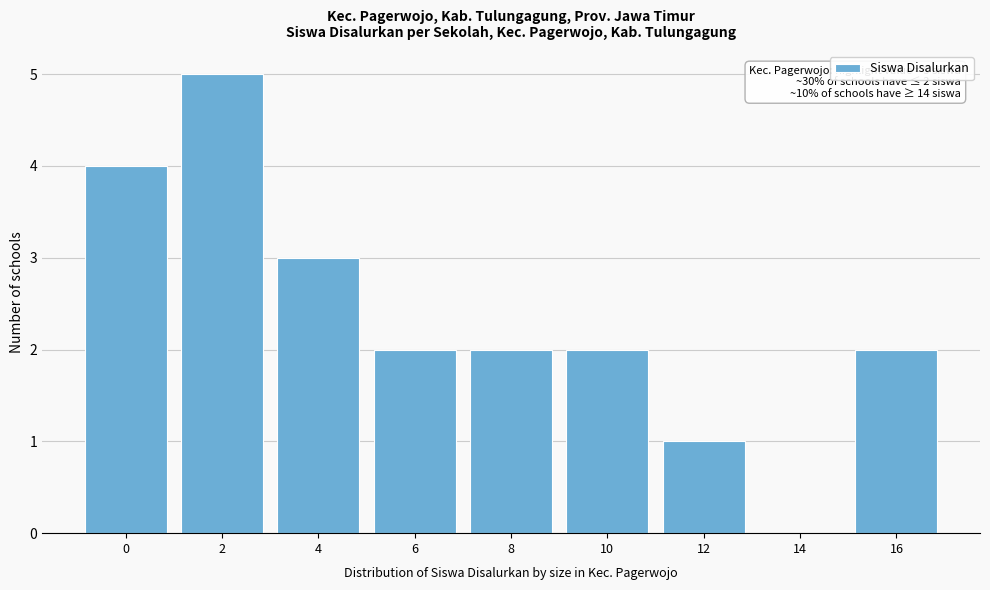

Reading left to right, list all the values displayed in this chart.

0=4	2=5	4=3	6=2	8=2	10=2	12=1	14=0	16=2